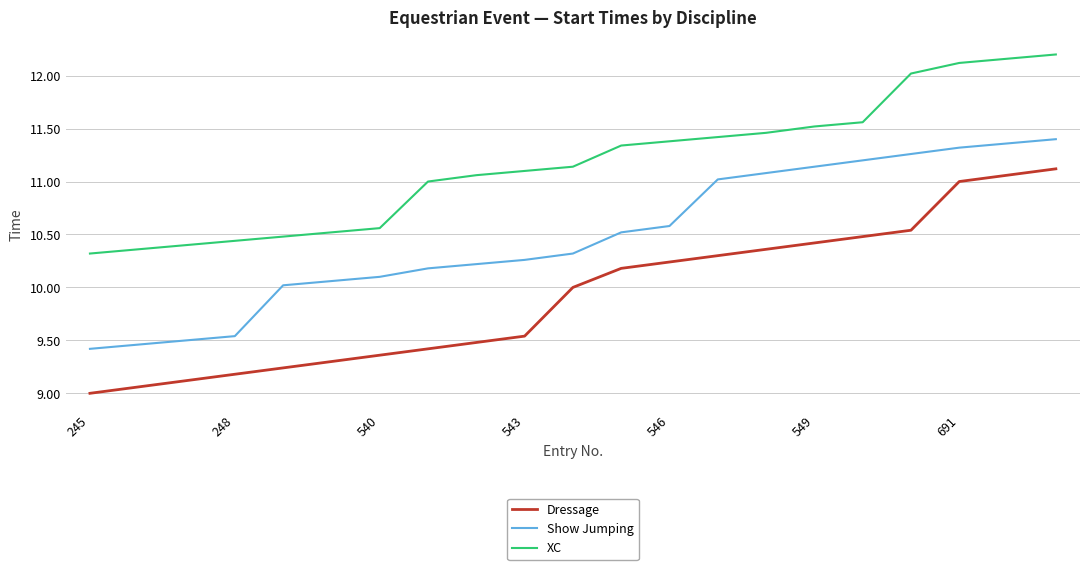

Which series has the largest total across all categories?

XC